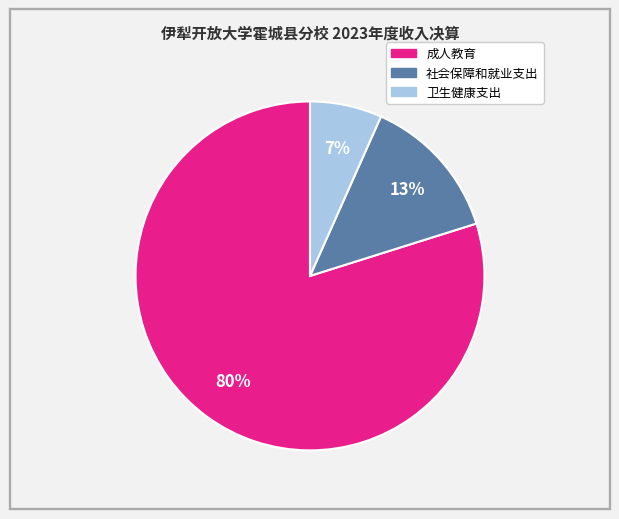

Approximately how many times larger is the value at 卫生健康支出 compared to 成人教育?

0.1